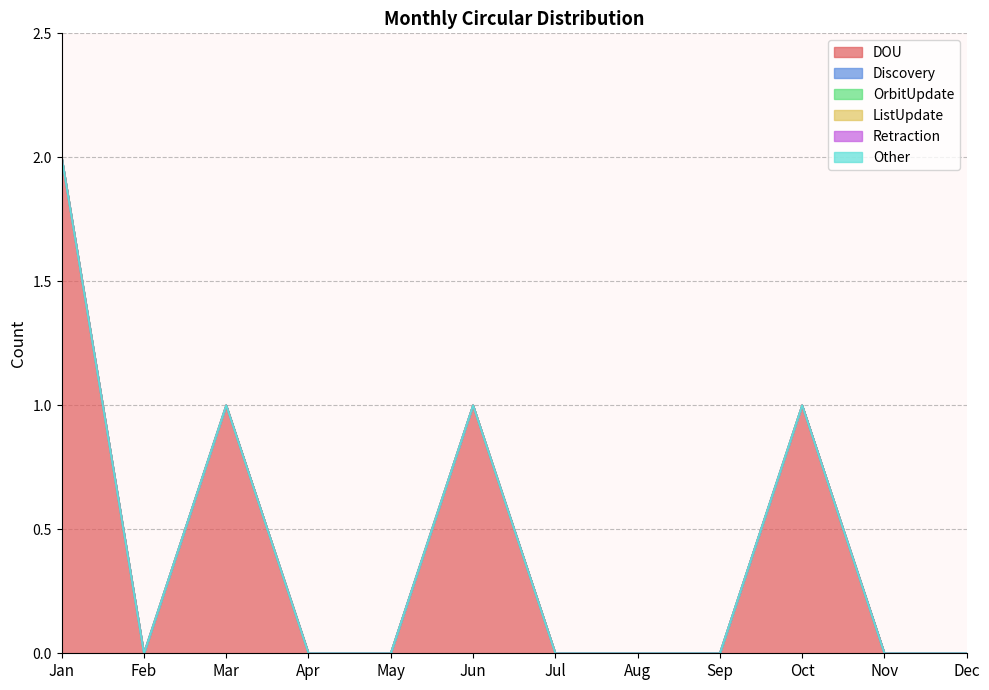

True or false: Discovery and OrbitUpdate cross at least once.

False